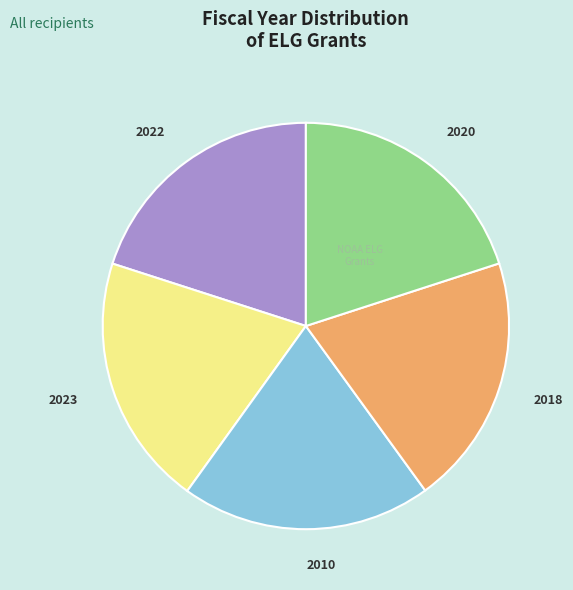

Is there a majority slice in this chart?

No